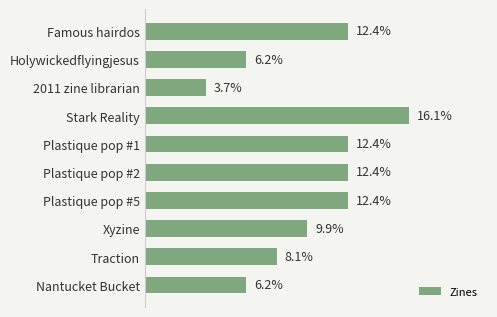

Which category has the lowest value across all series?

2011 zine librarian